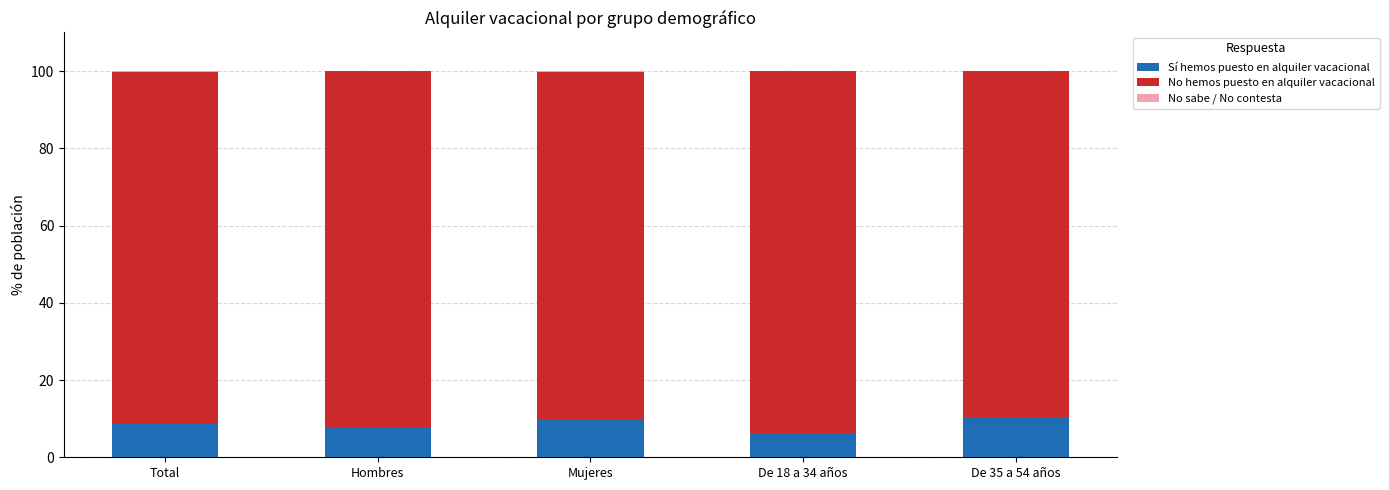

At which label does No hemos puesto en alquiler vacacional first exceed 90?

Total